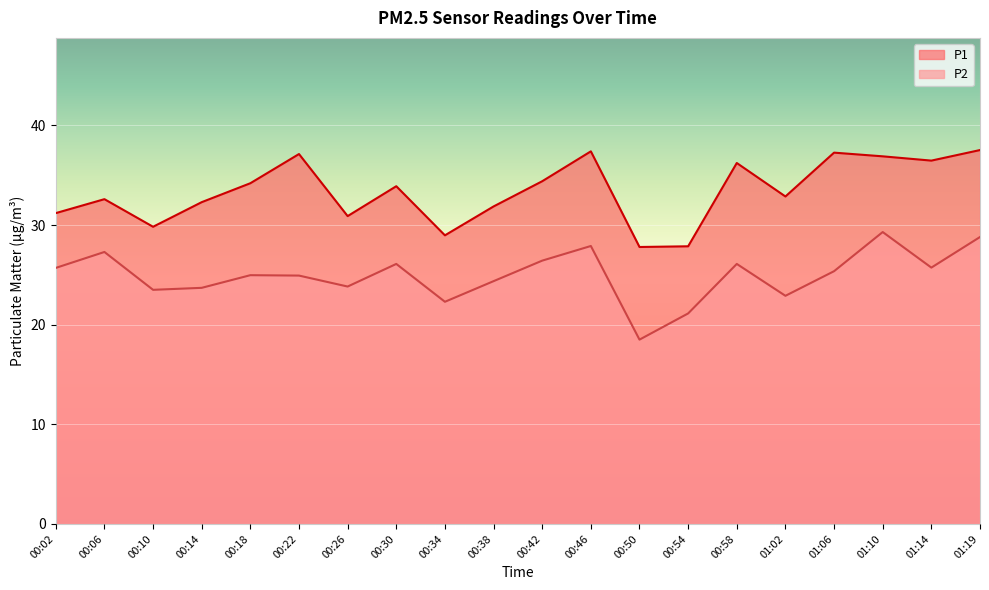

How many data points in P2 are above 25?

10